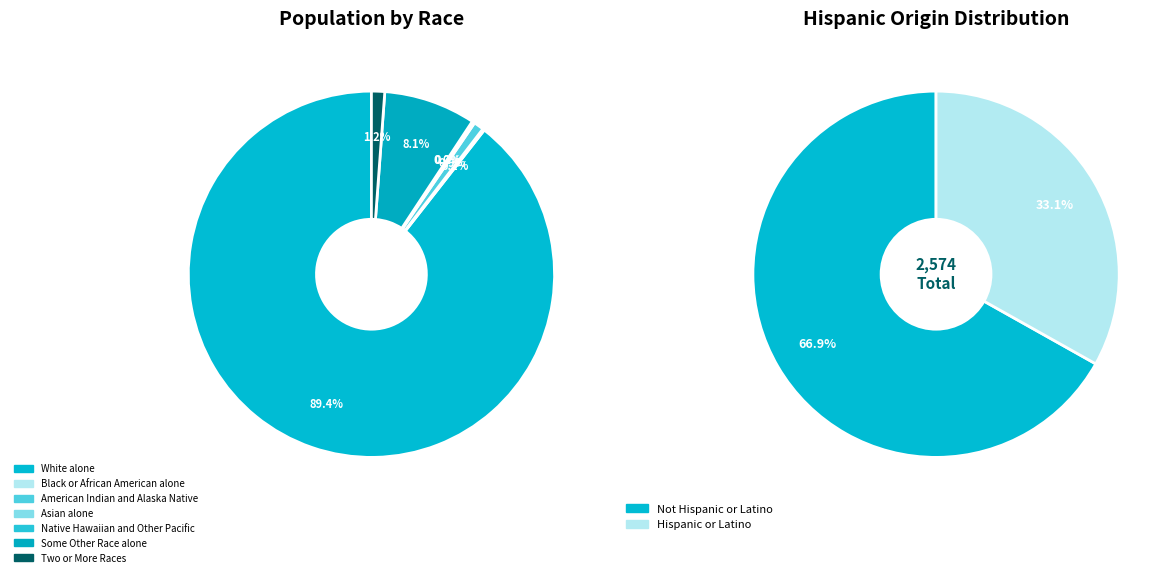

To the nearest percent, what is the difference between the largest and smallest slice percentages?

89%